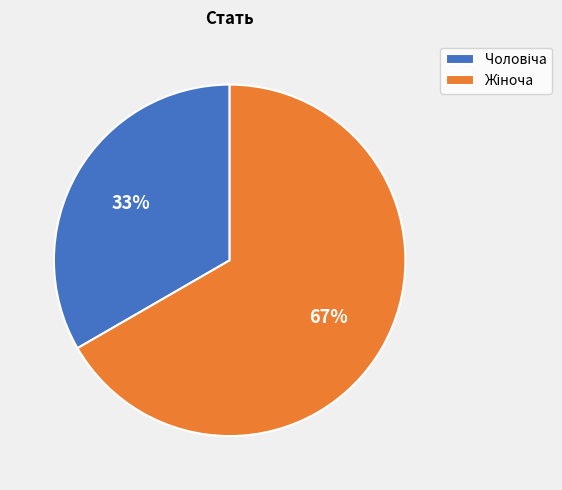

To the nearest percent, what is the average slice percentage?

50%